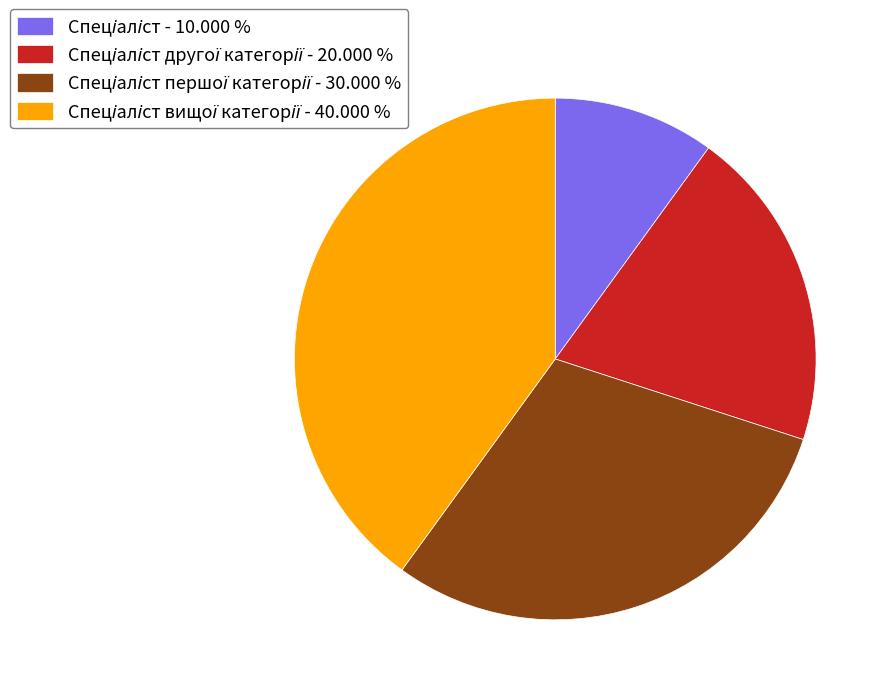

Is there any slice that represents more than half of the pie?

No